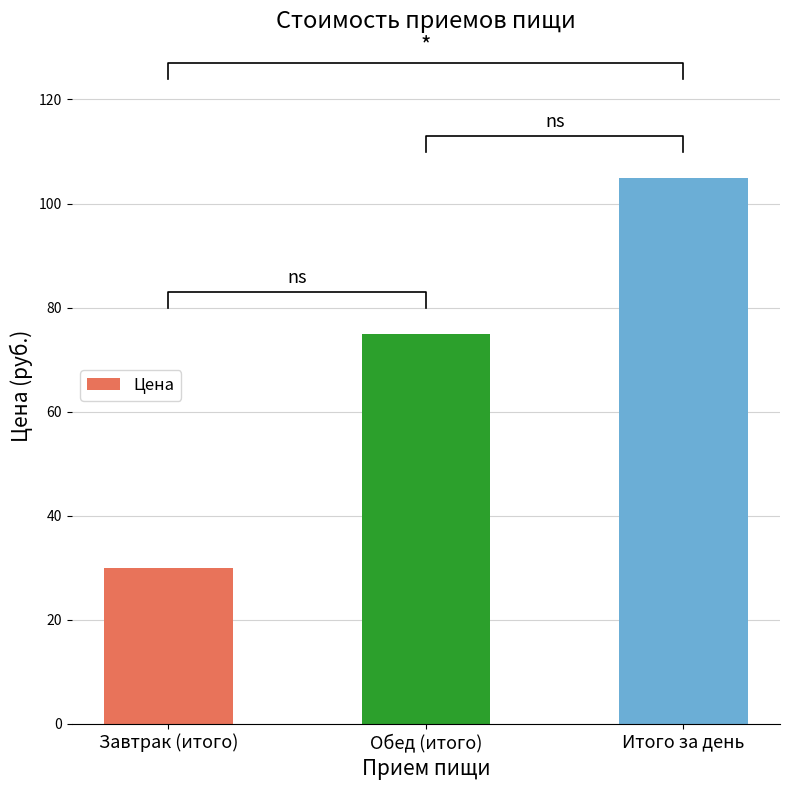

The value at Обед (итого) is 120. True or false?

False